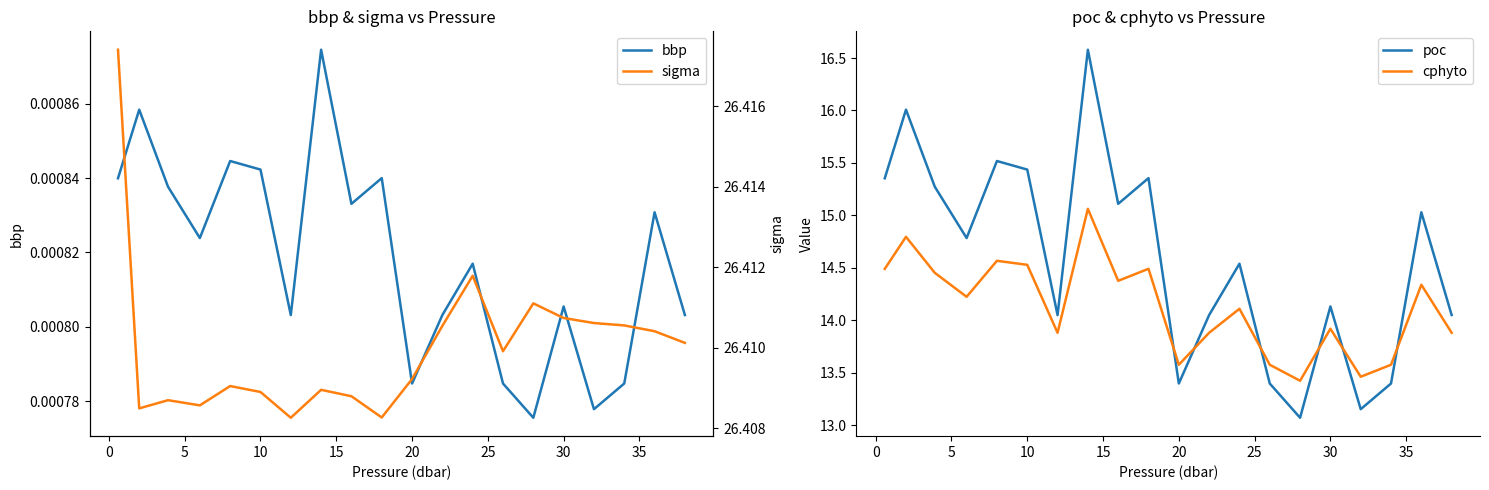

How many distinct data groups are displayed?

4